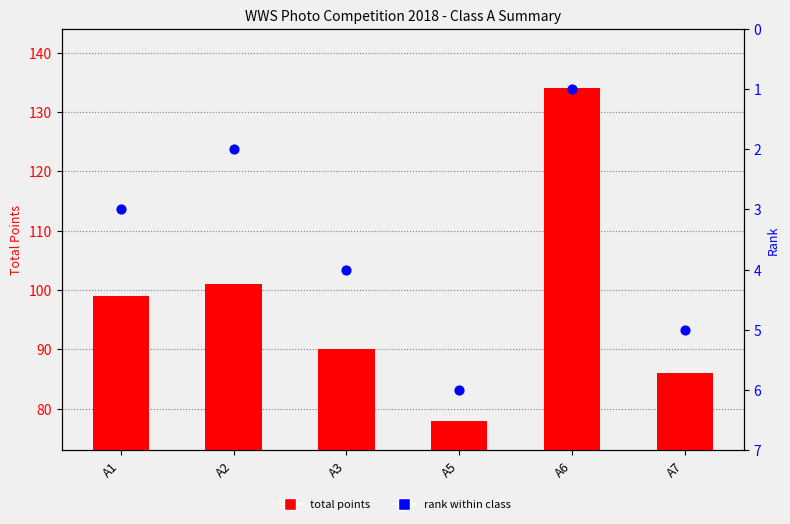

Which series contains the highest Y value?

total points